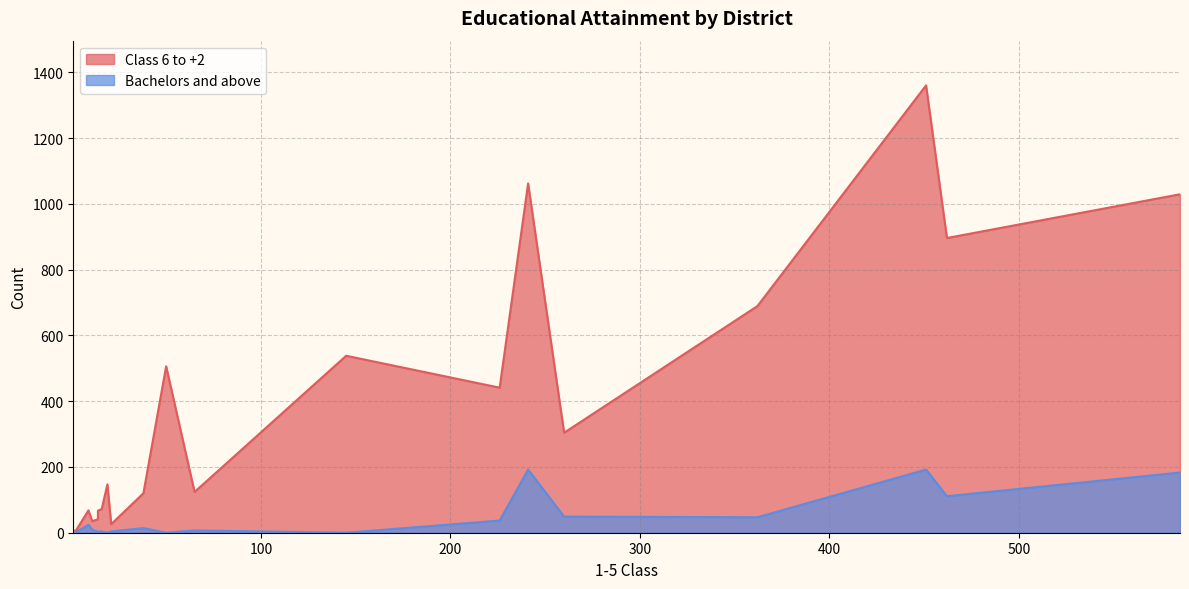

What is the greatest value displayed?

1360